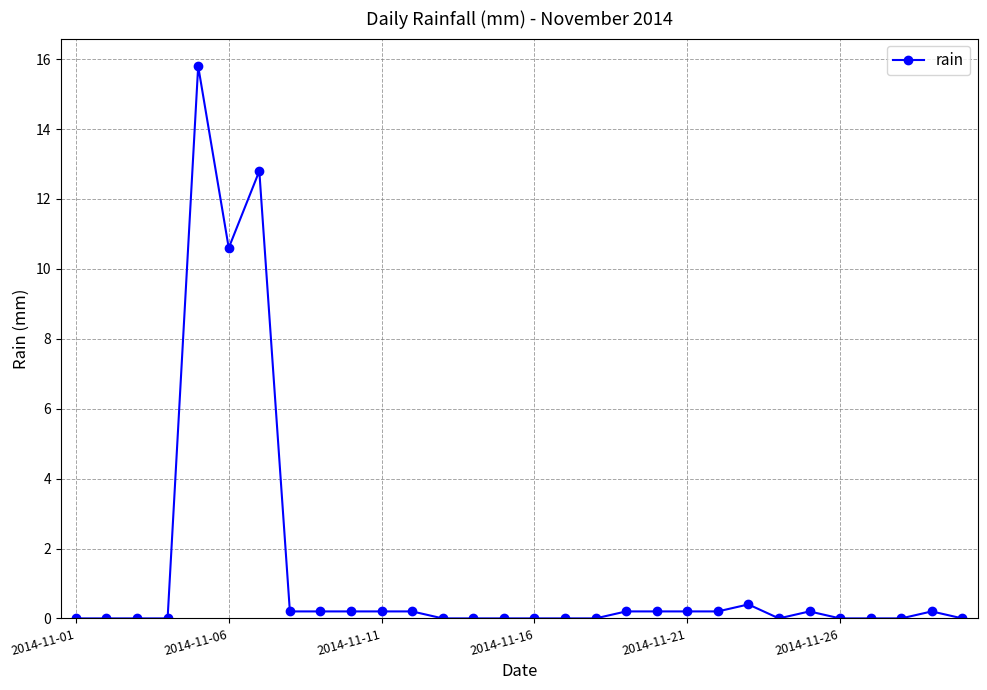

How many data points does each series have?

30